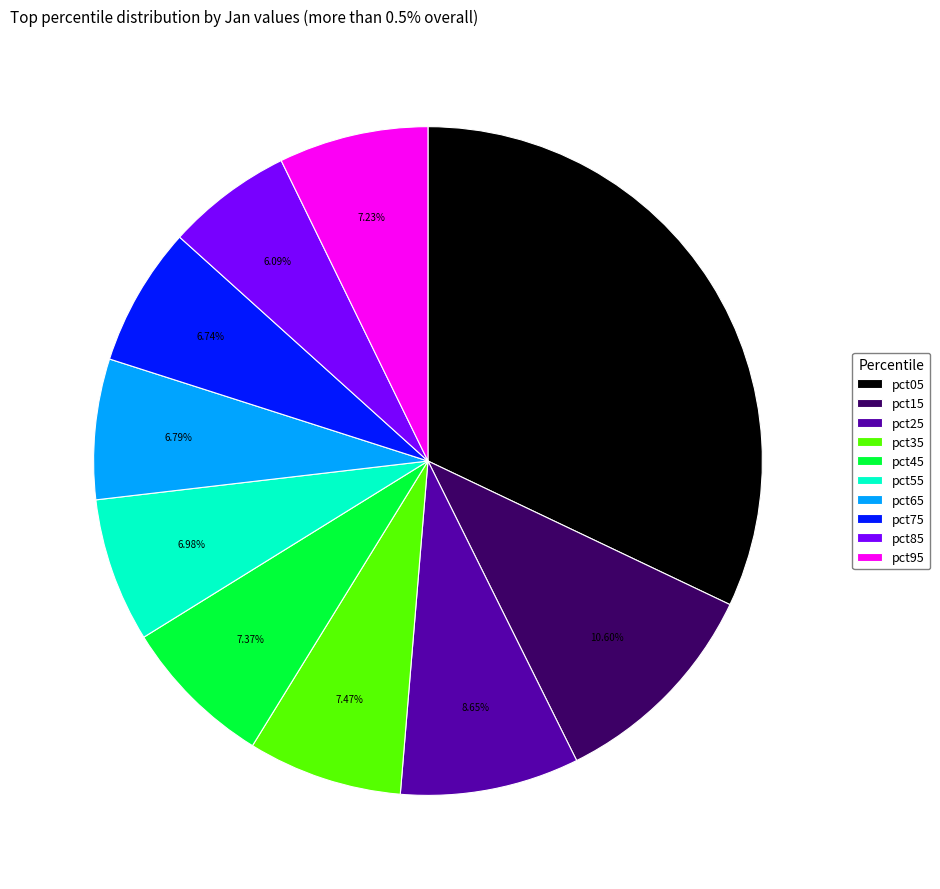

Which category has the biggest portion of the pie?

pct05